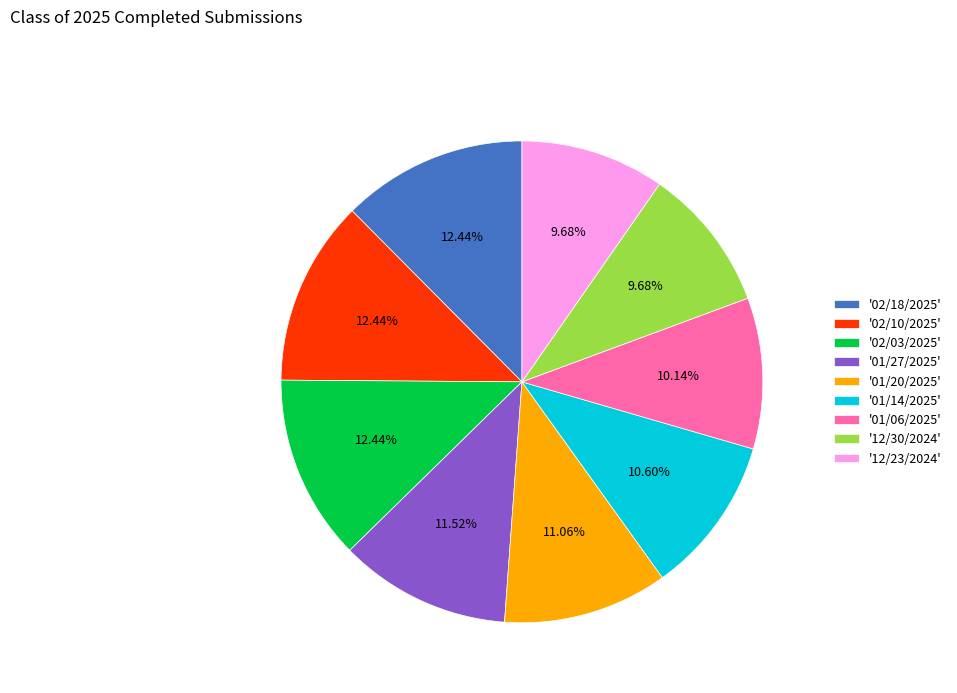

Does '01/14/2025' account for over 50% of the chart?

No